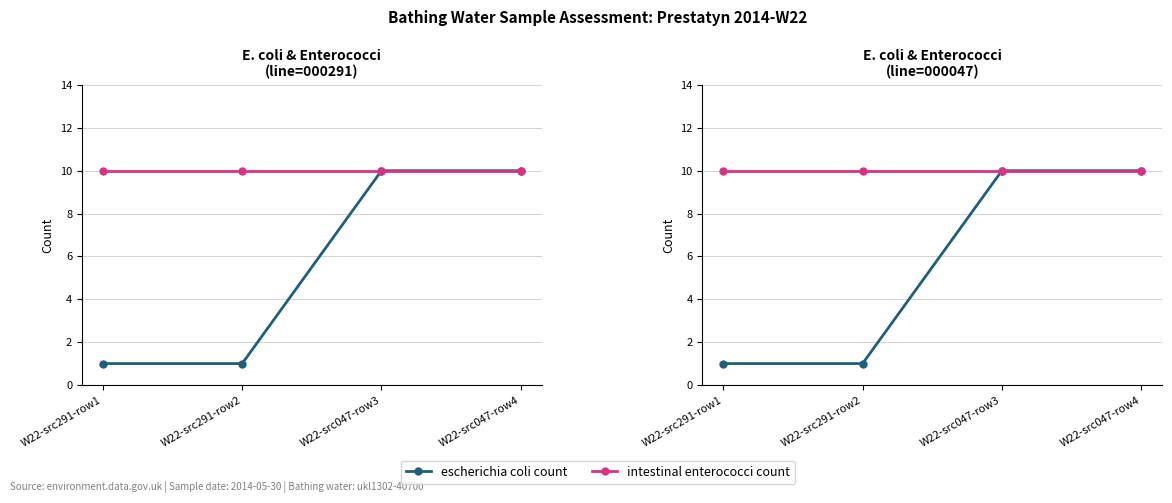

Reading right to left, transcribe all the data shown in this chart.

escherichia coli count: W22-src047-row4=10	W22-src047-row3=10	W22-src291-row2=1	W22-src291-row1=1
intestinal enterococci count: W22-src047-row4=10	W22-src047-row3=10	W22-src291-row2=10	W22-src291-row1=10